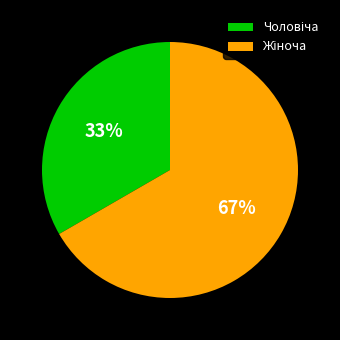

To the nearest percent, what is the average slice percentage?

50%